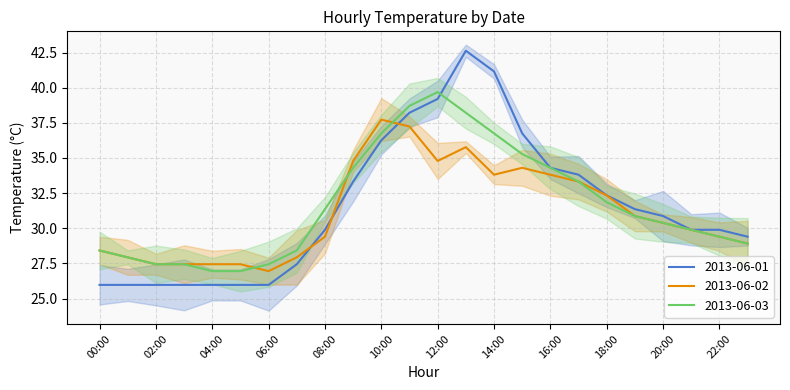

What is the sum of all 2013-06-01 values?

758.5